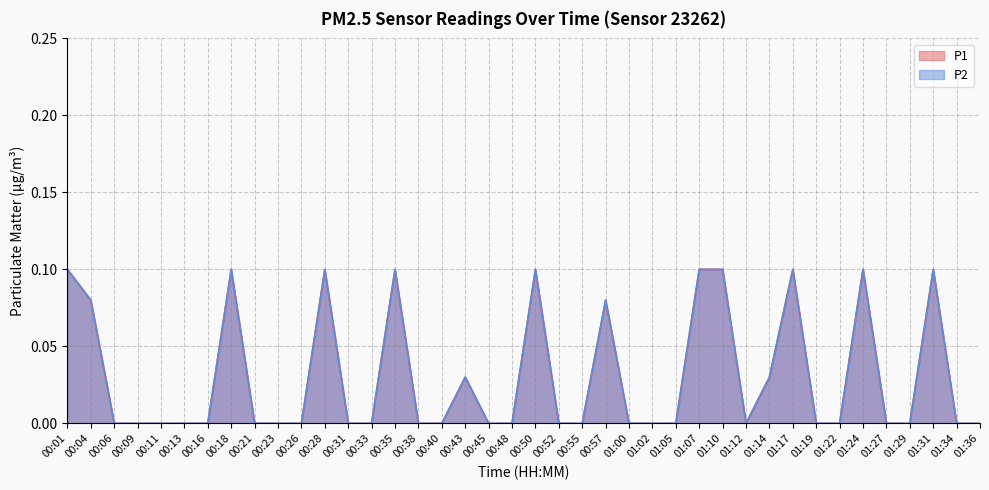

Where is the first local maximum for P2?

00:18